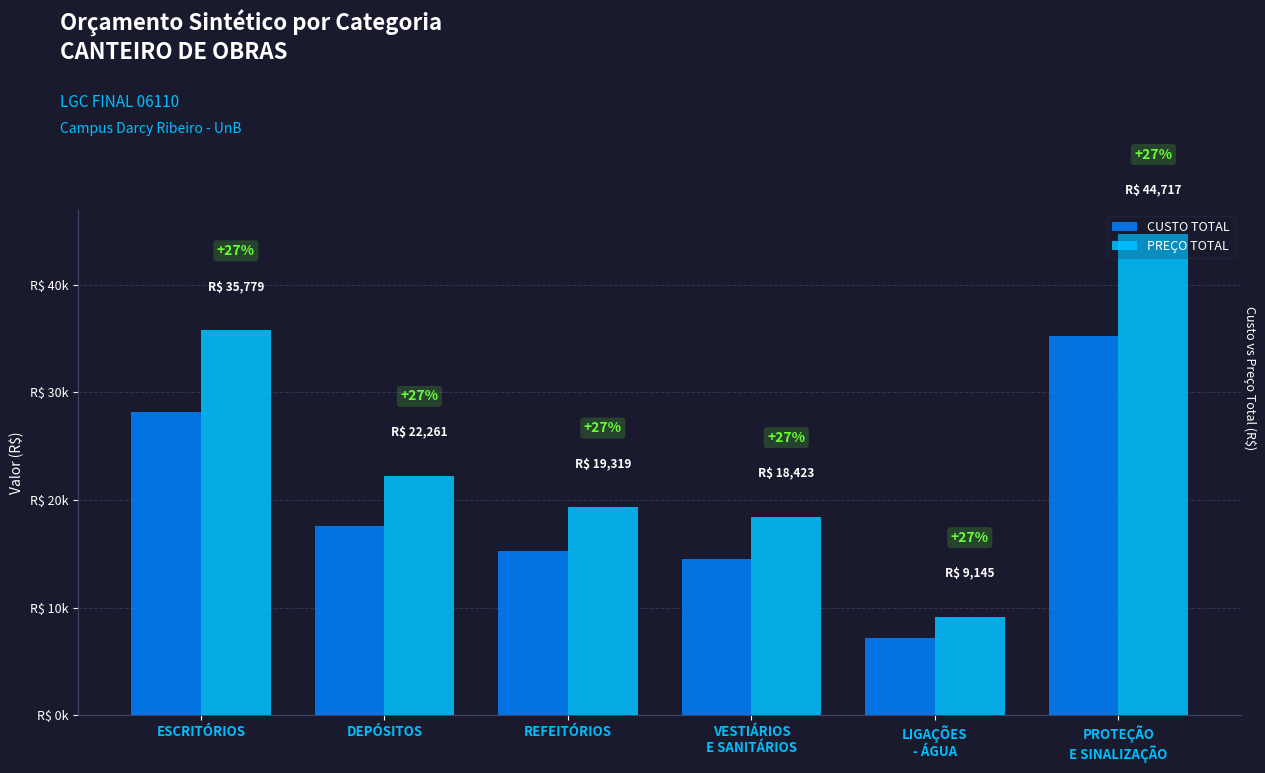

At how many categories does at least one series exceed 8832?

6